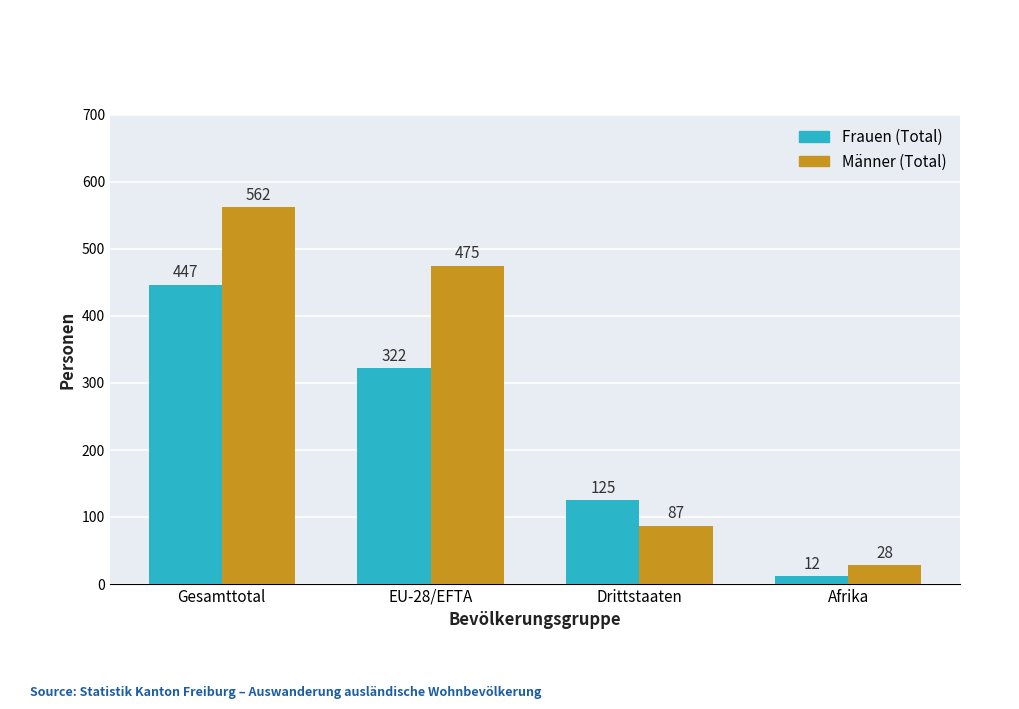

Is the value of Männer (Total) at Afrika greater than the value of Frauen (Total) at Gesamttotal?

No